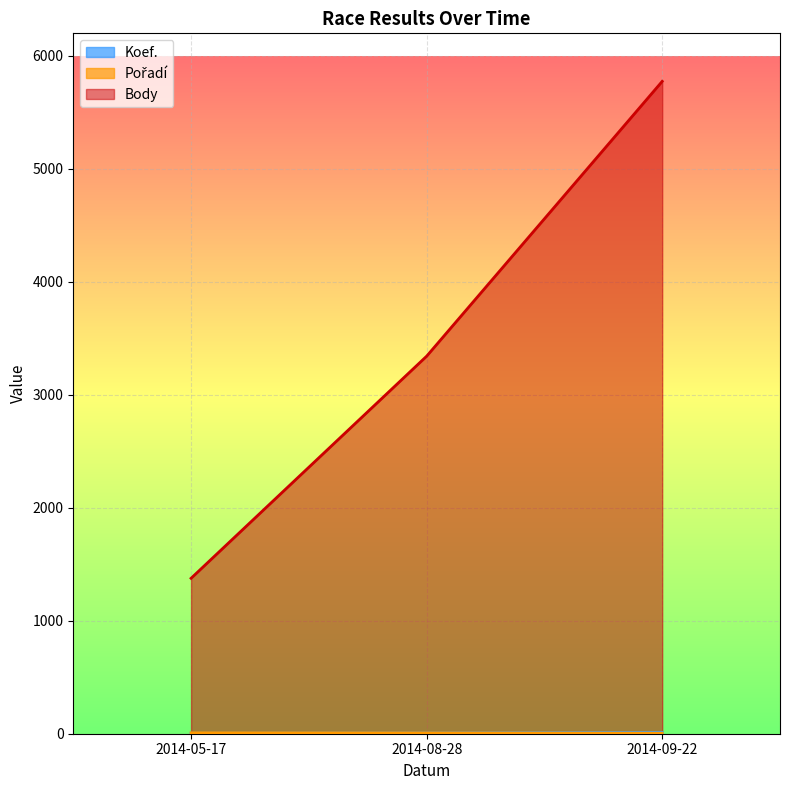

Does the chart display data point markers on the line(s)?

No